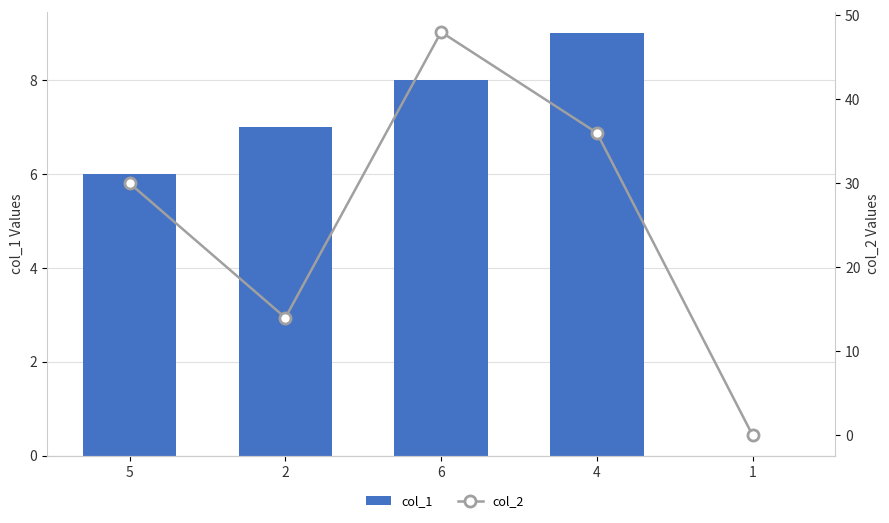

The value of col_2 at 4 is 36. True or false?

True